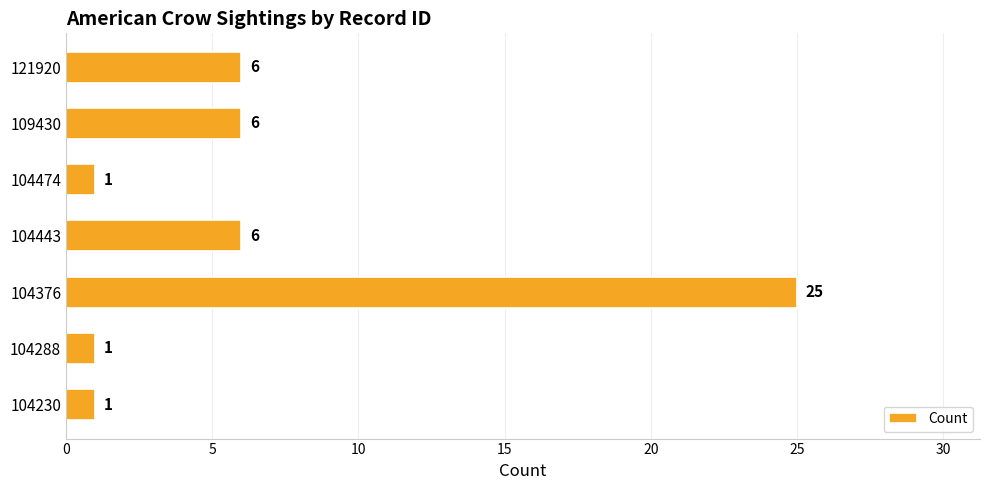

What is the difference between the second highest and second lowest values?

5